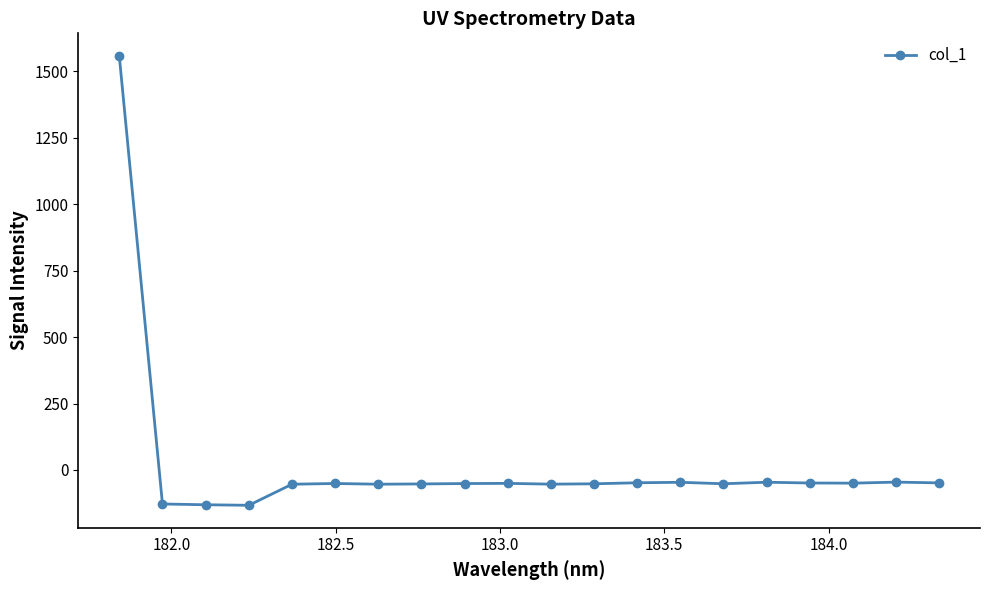

What is the sum of all values?

363.0